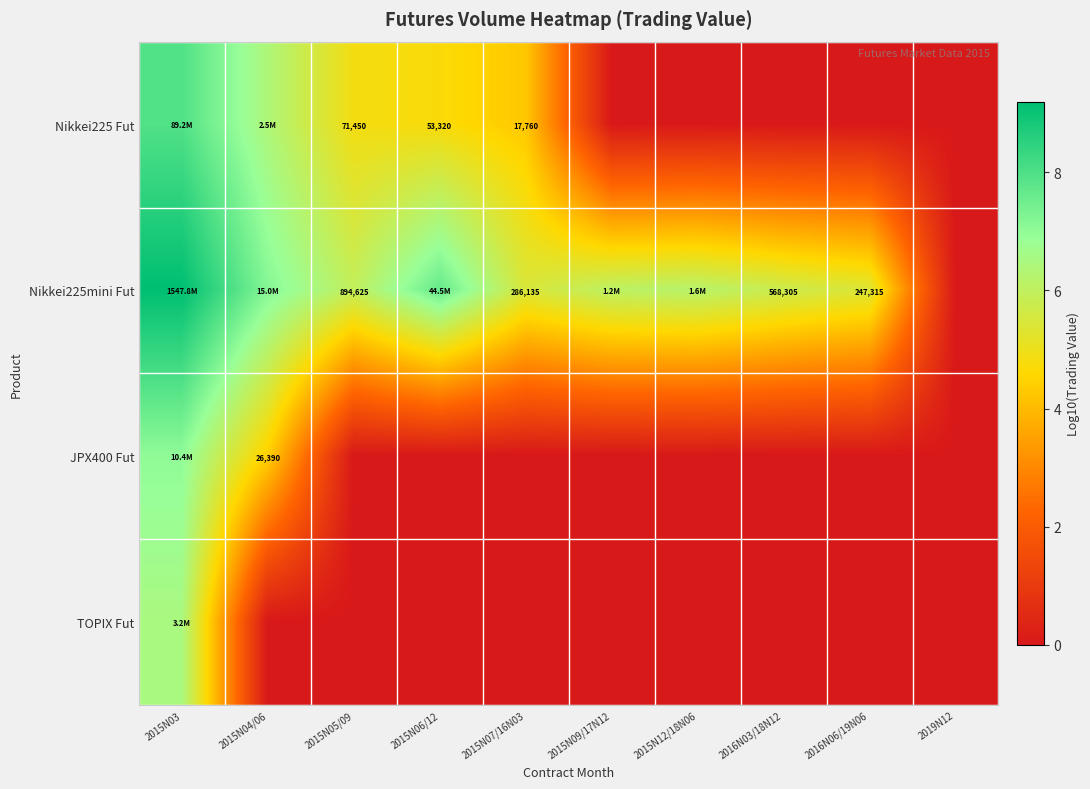

True or false: JPX400 Fut has a value of 6.3 at 2015N04/06.

False